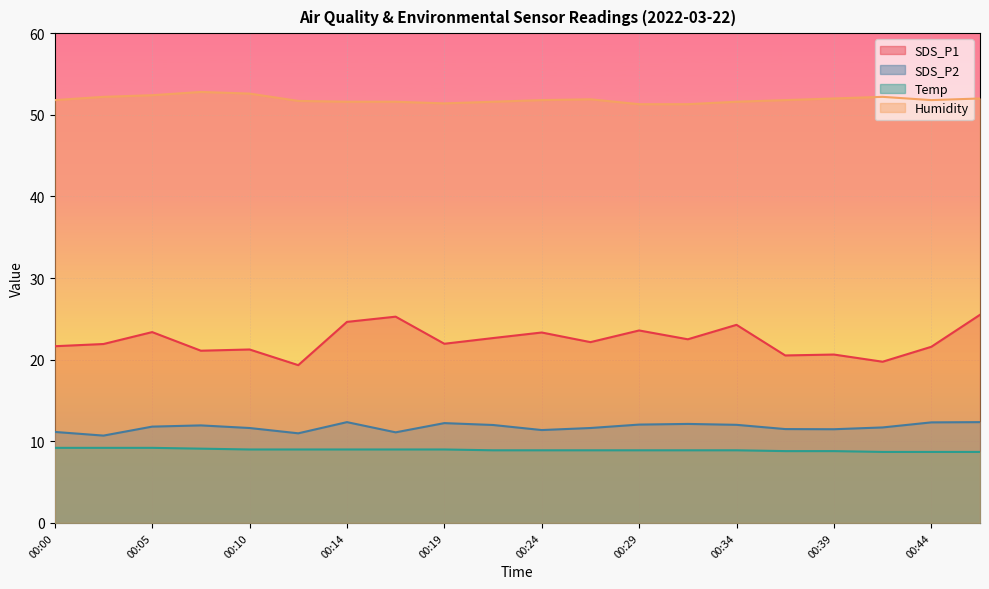

Reading left to right, extract all data points from this chart.

SDS_P1: 21.6	21.9	23.4	21.1	21.2	19.3	24.6	25.3	21.9	22.6	23.3	22.1	23.6	22.5	24.3	20.5	20.6	19.8	21.6	25.5
SDS_P2: 11.2	10.7	11.8	11.9	11.6	11.0	12.3	11.1	12.2	12.0	11.4	11.6	12.1	12.1	12.0	11.5	11.5	11.7	12.3	12.3
Temp: 9.2	9.2	9.2	9.1	9.0	9.0	9.0	9.0	9.0	8.9	8.9	8.9	8.9	8.9	8.9	8.8	8.8	8.7	8.7	8.7
Humidity: 51.8	52.2	52.4	52.8	52.6	51.7	51.6	51.6	51.4	51.6	51.8	51.9	51.3	51.3	51.6	51.8	52.0	52.2	51.8	52.0